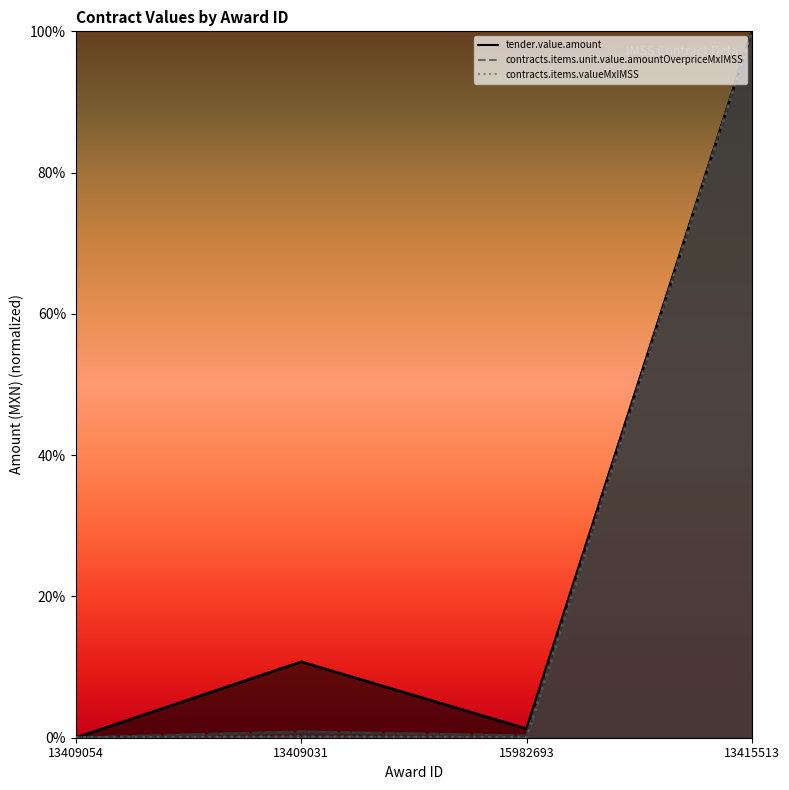

How many positive values does the tender.value.amount series have?

3